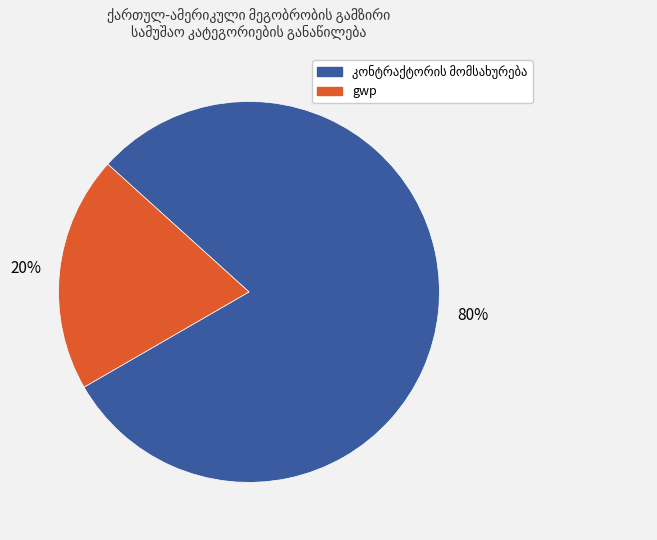

Is there a majority slice in this chart?

Yes